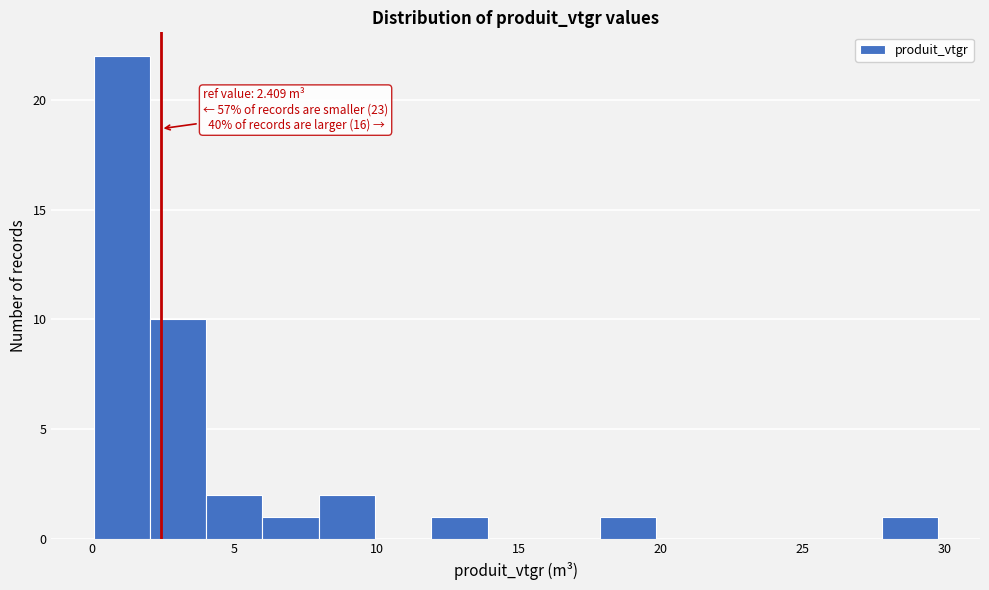

Read against the x-axis, roughly where is the centre of the tallest bar?

1.0